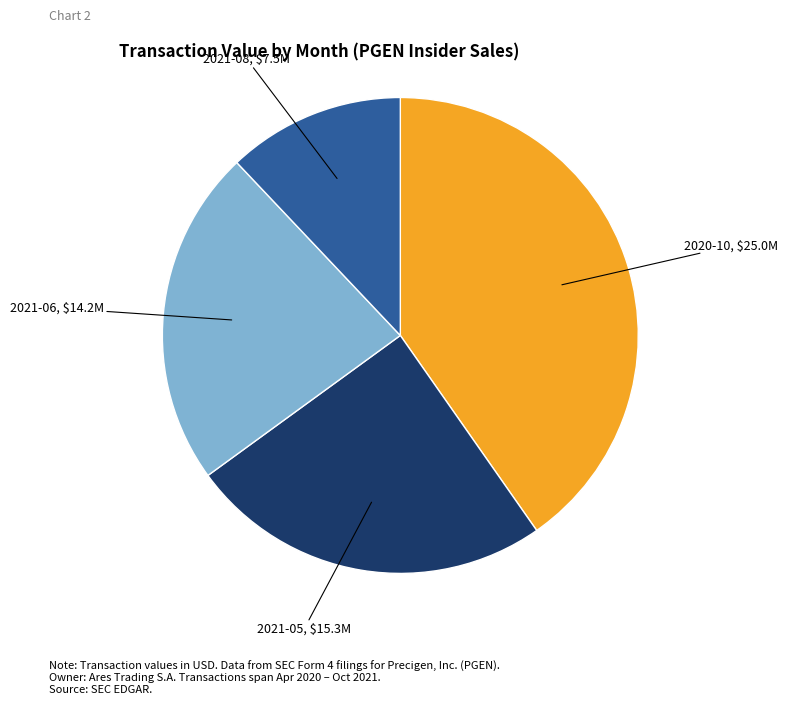

Is there any slice that represents more than half of the pie?

No